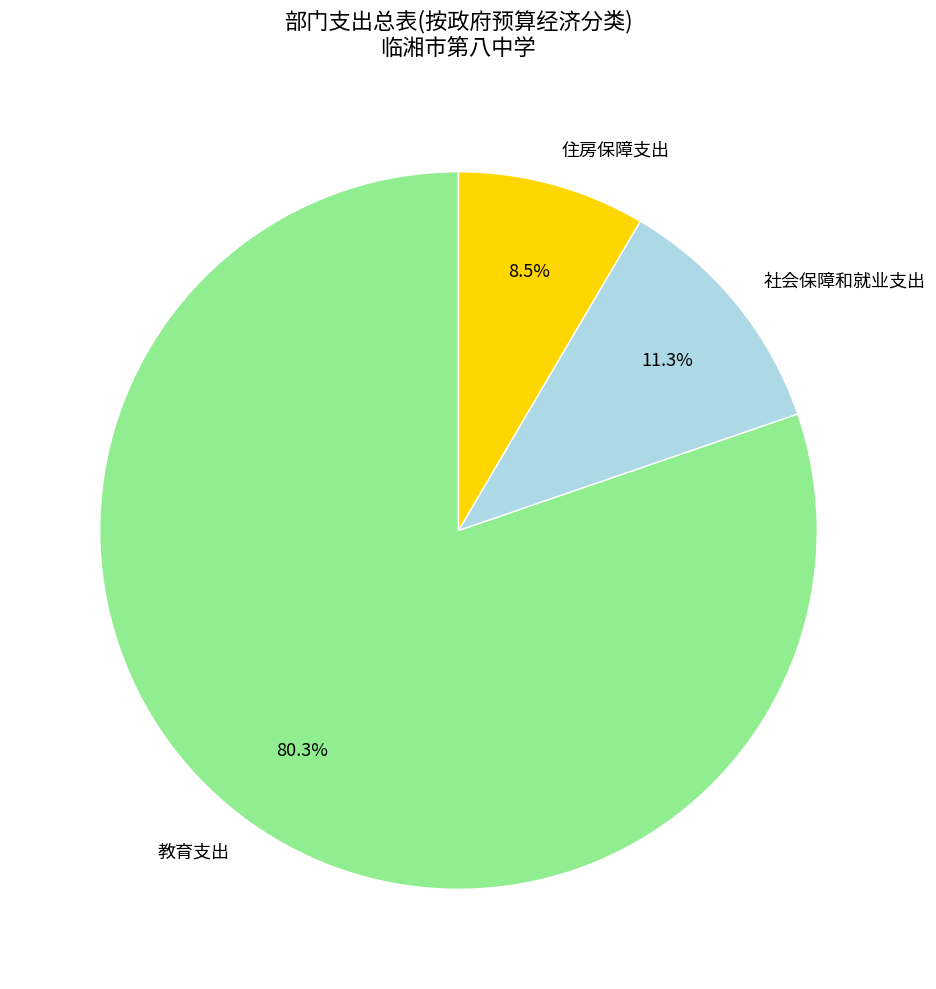

Count the number of slices in the pie.

3